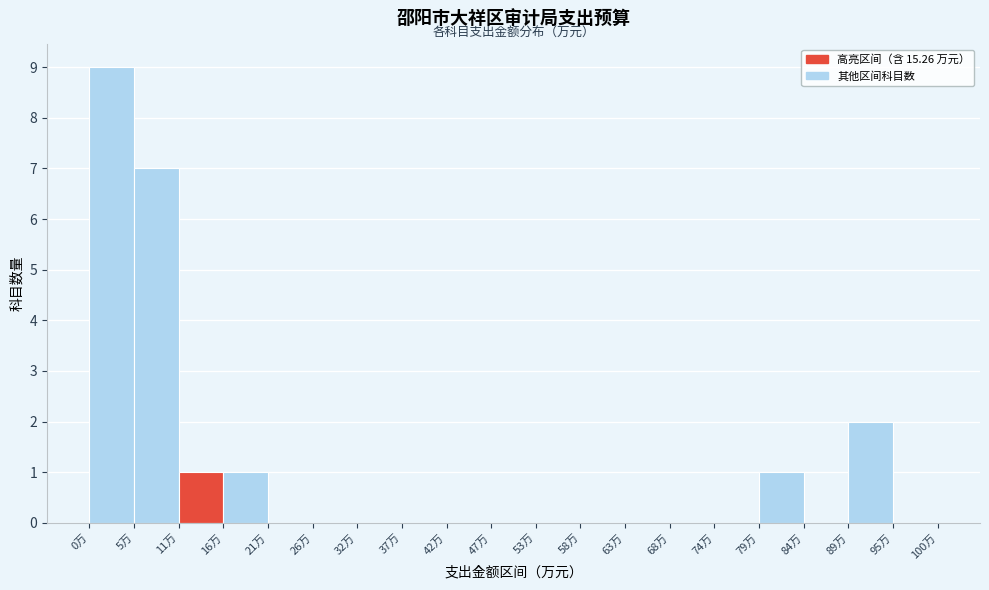

Reading left to right, transcribe this chart: for each bar, give the range it covers on the x-axis and its height. Neither the bar edges nor the heights are printed on the chart, so give them approximately, as read against the axes.

0 to 5: 9
5 to 11: 7
11 to 16: 1
16 to 21: 1
21 to 26: 0
26 to 32: 0
32 to 37: 0
37 to 42: 0
42 to 47: 0
47 to 53: 0
53 to 58: 0
58 to 63: 0
63 to 68: 0
68 to 74: 0
74 to 79: 0
79 to 84: 1
84 to 89: 0
89 to 95: 2
95 to 100: 0